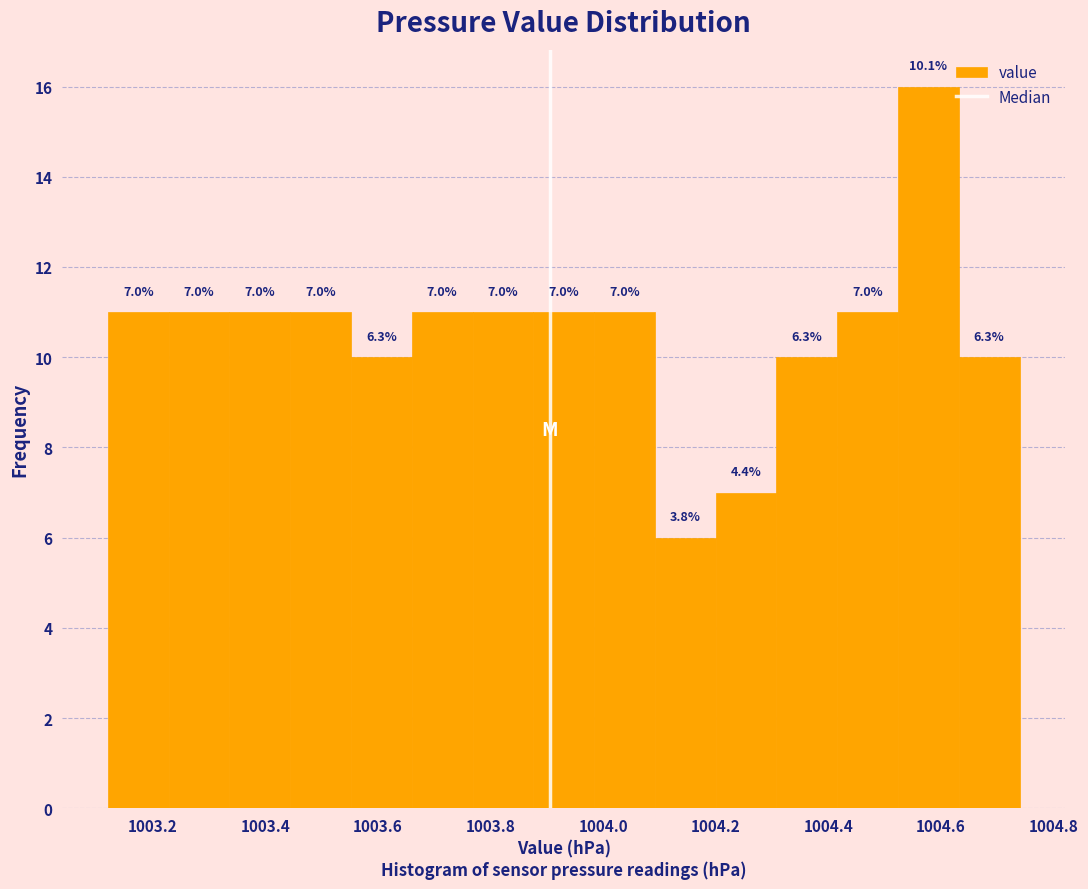

Which range on the x-axis has the tallest bar?

1004.524 to 1004.632